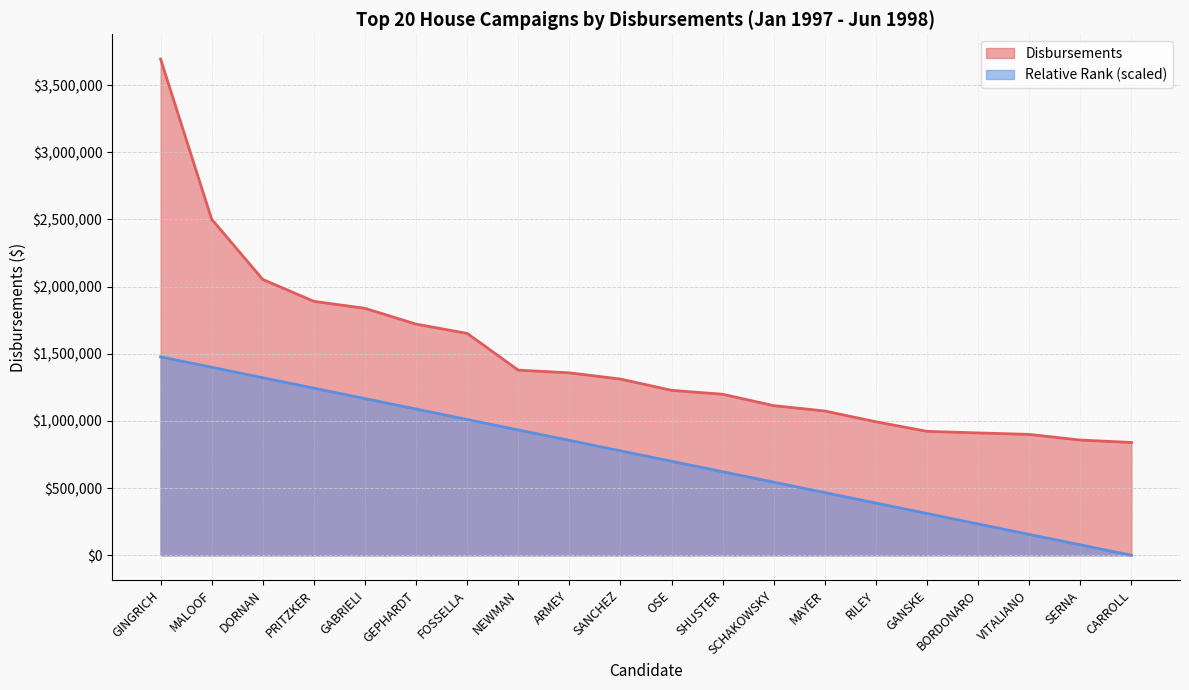

True or false: Disbursements and Rank cross at least once.

False